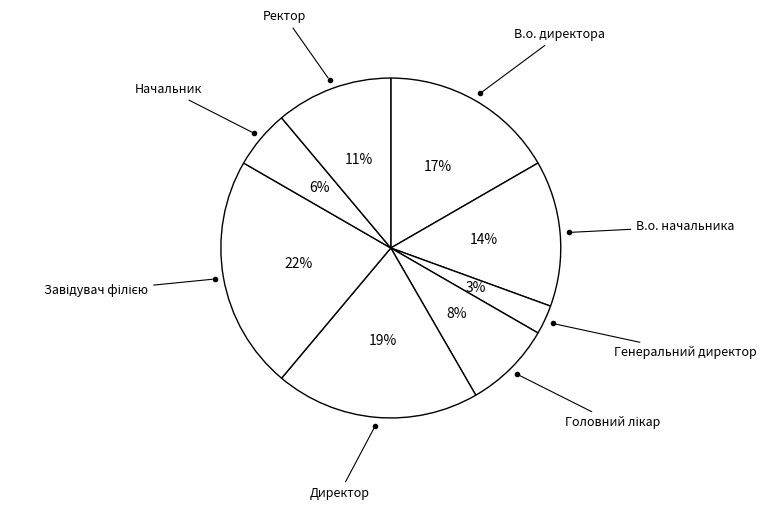

How many slices are in this pie chart?

8